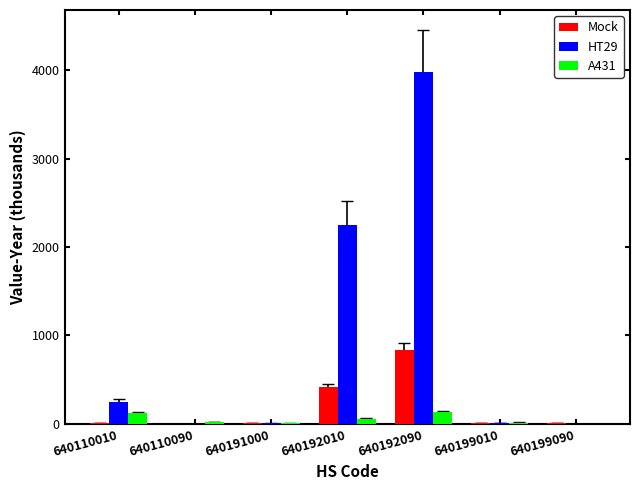

How many groups of bars are there?

7